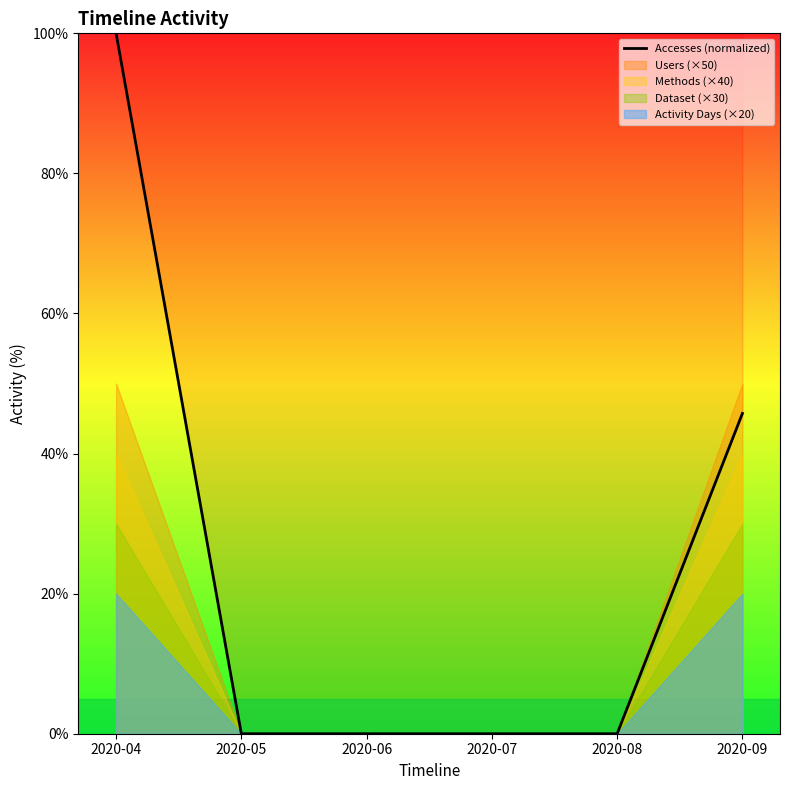

Where is the data nearest to the value 50?

2020-09